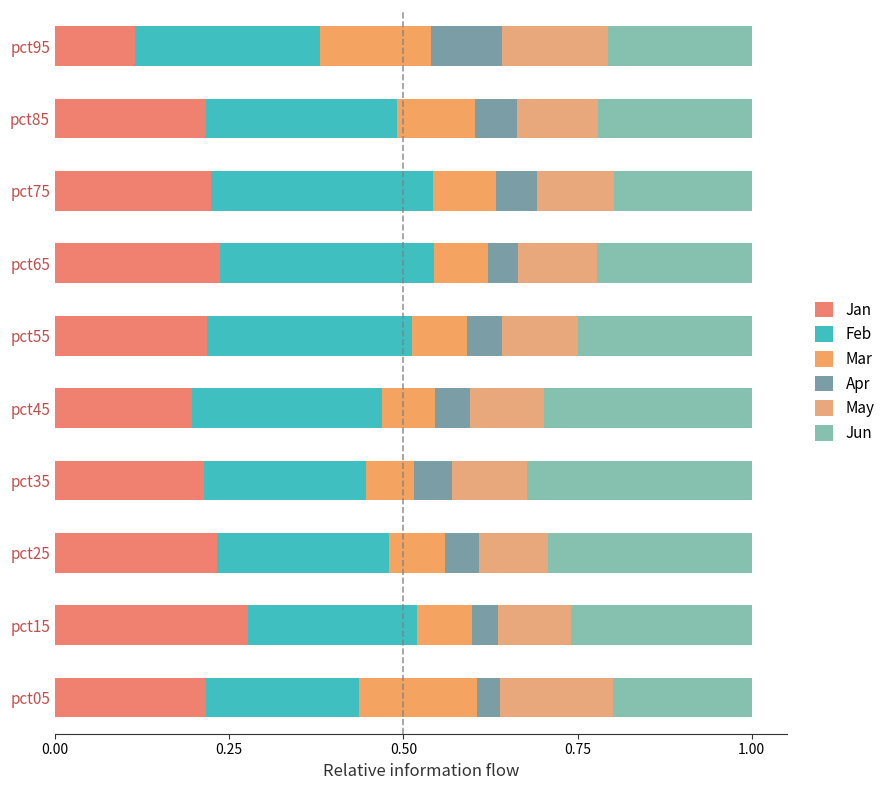

What are all the series names shown in the legend?

Jan, Feb, Mar, Apr, May, Jun